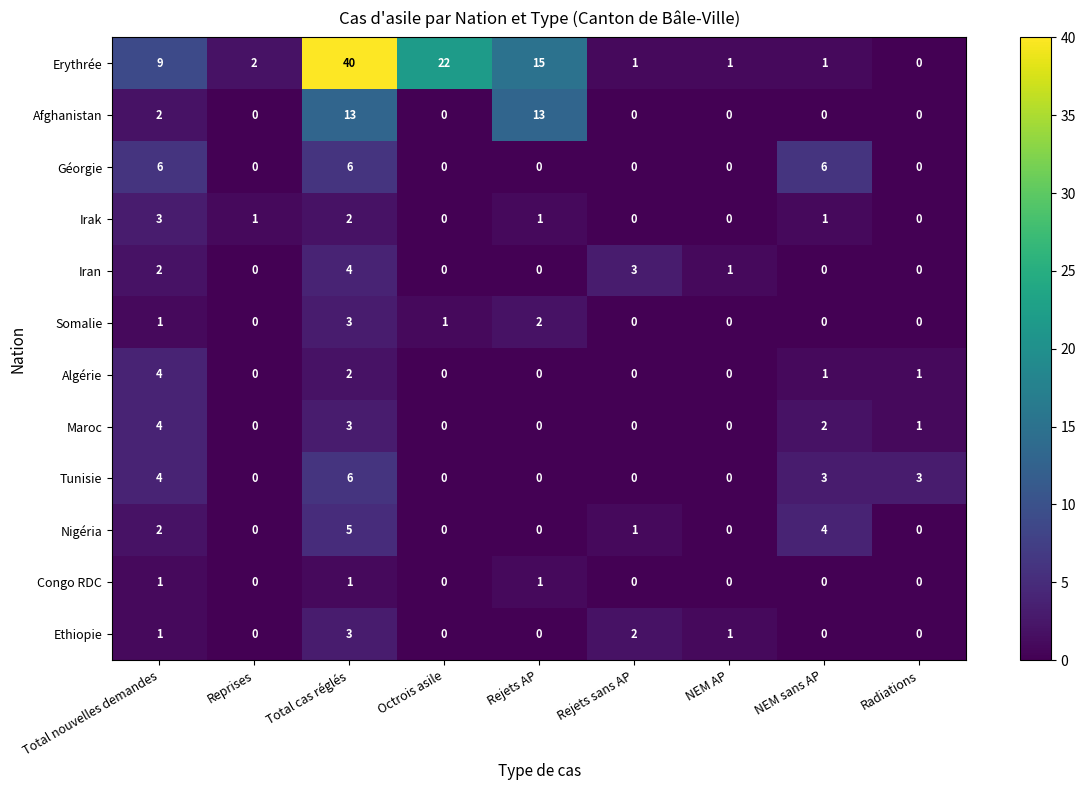

What is the difference between the highest and lowest values at NEM sans AP?

6